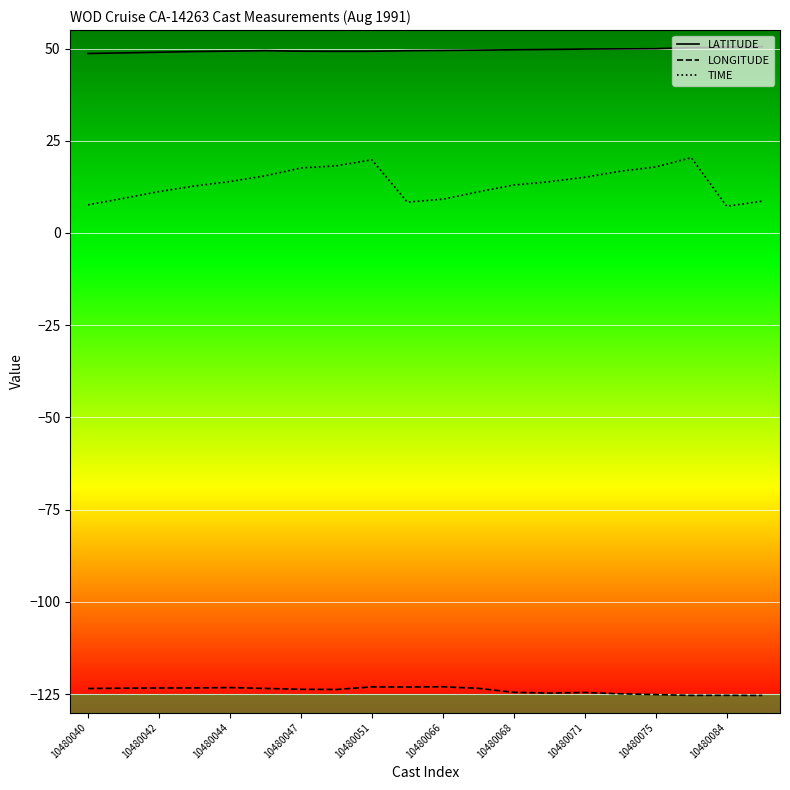

Does the chart have visible grid lines?

Yes